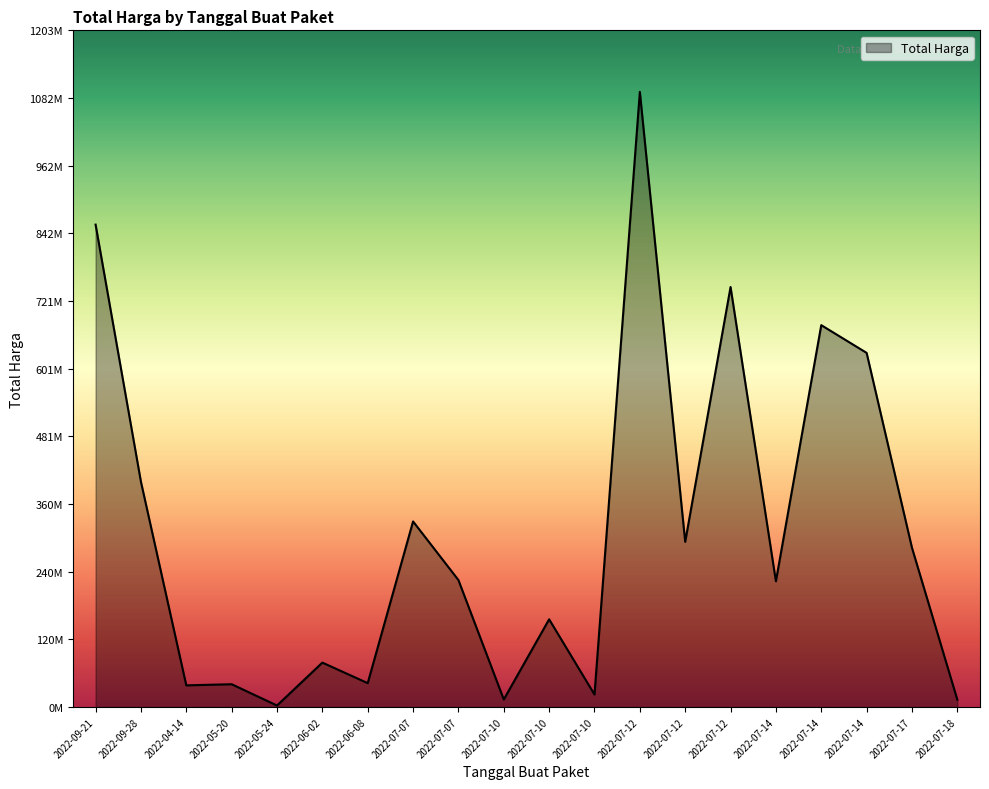

Is this an area chart (filled region under the line)?

Yes